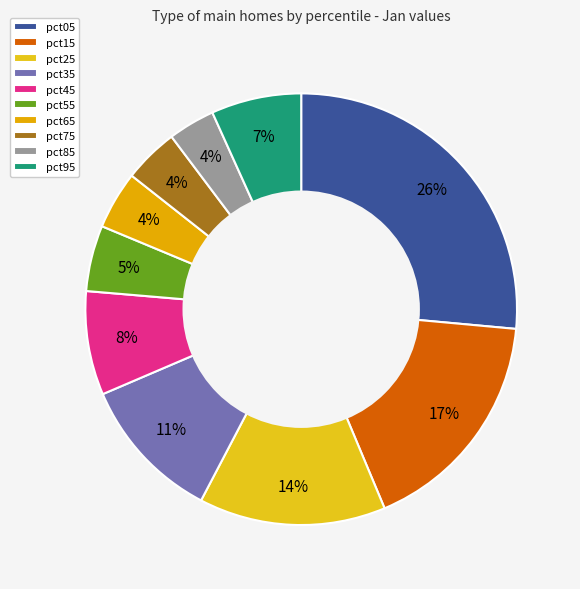

How many slices are in this pie chart?

10